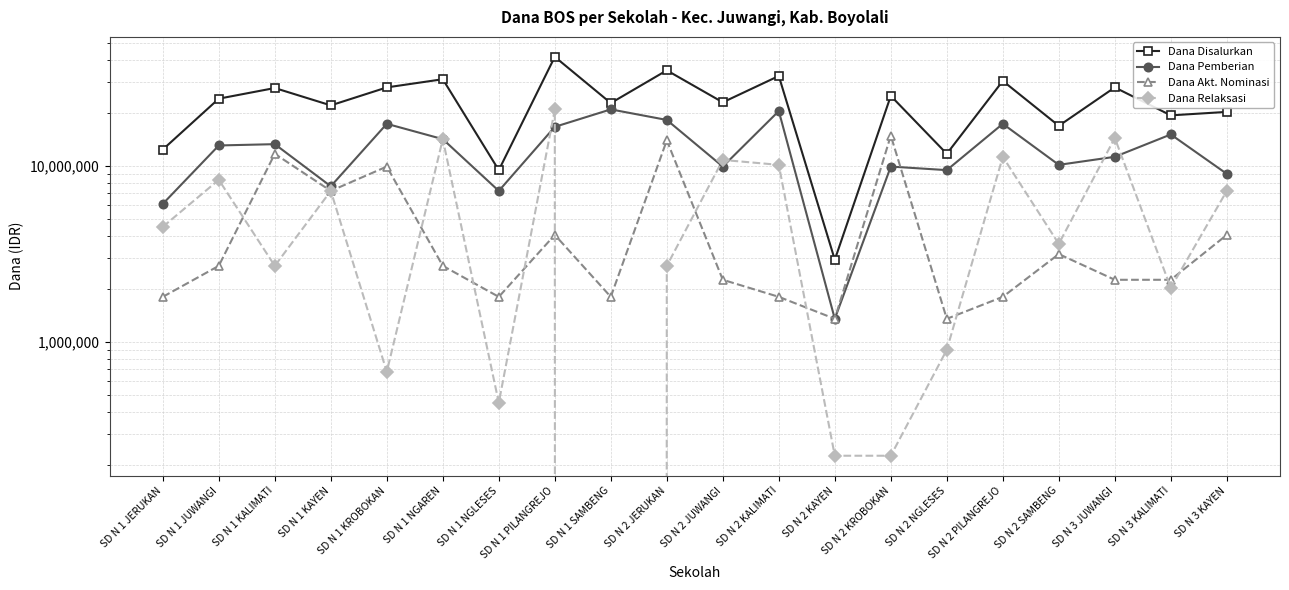

True or false: Dana Relaksasi has a value of 225000 at SD N 2 KROBOKAN.

True